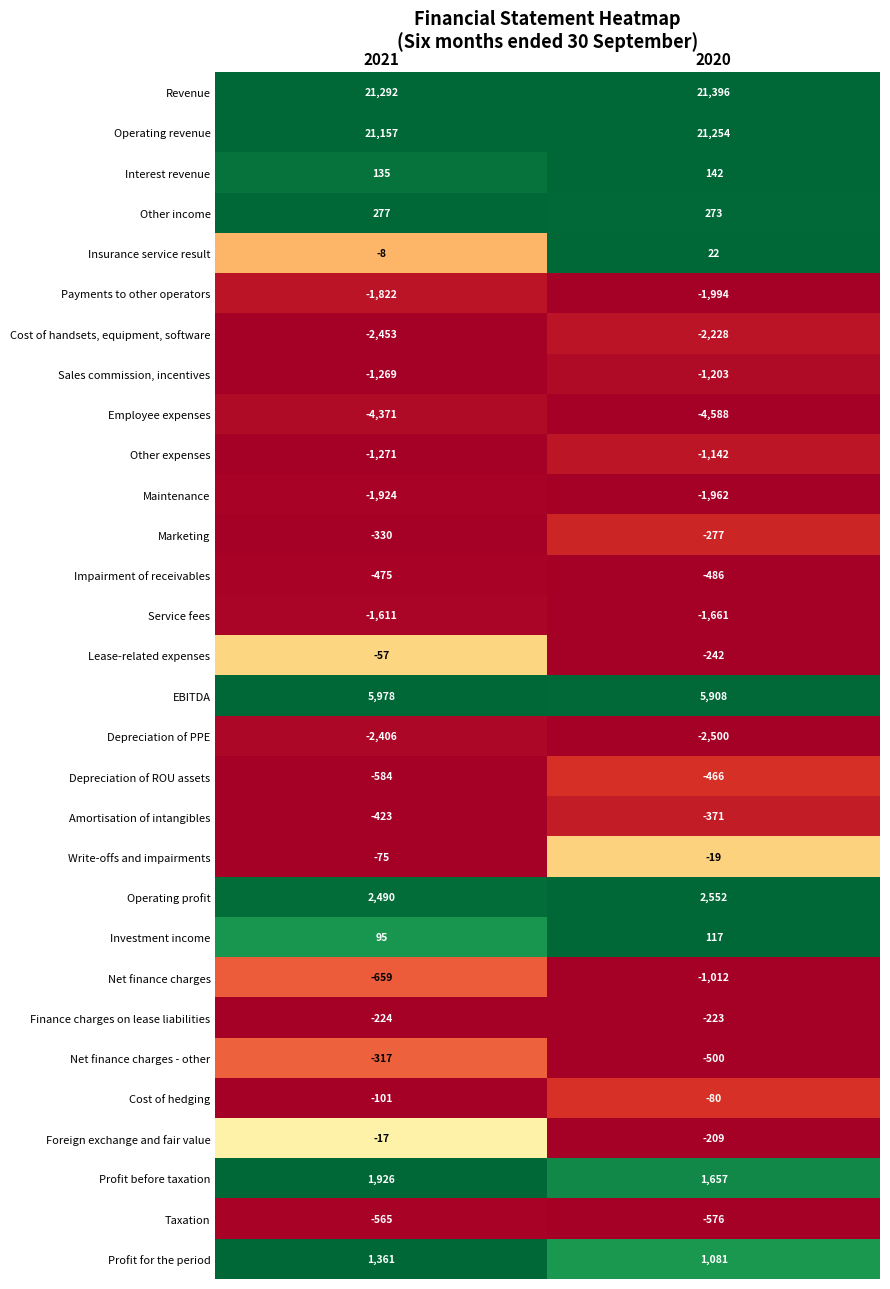

The value of Interest revenue at 2020 is 142. True or false?

True